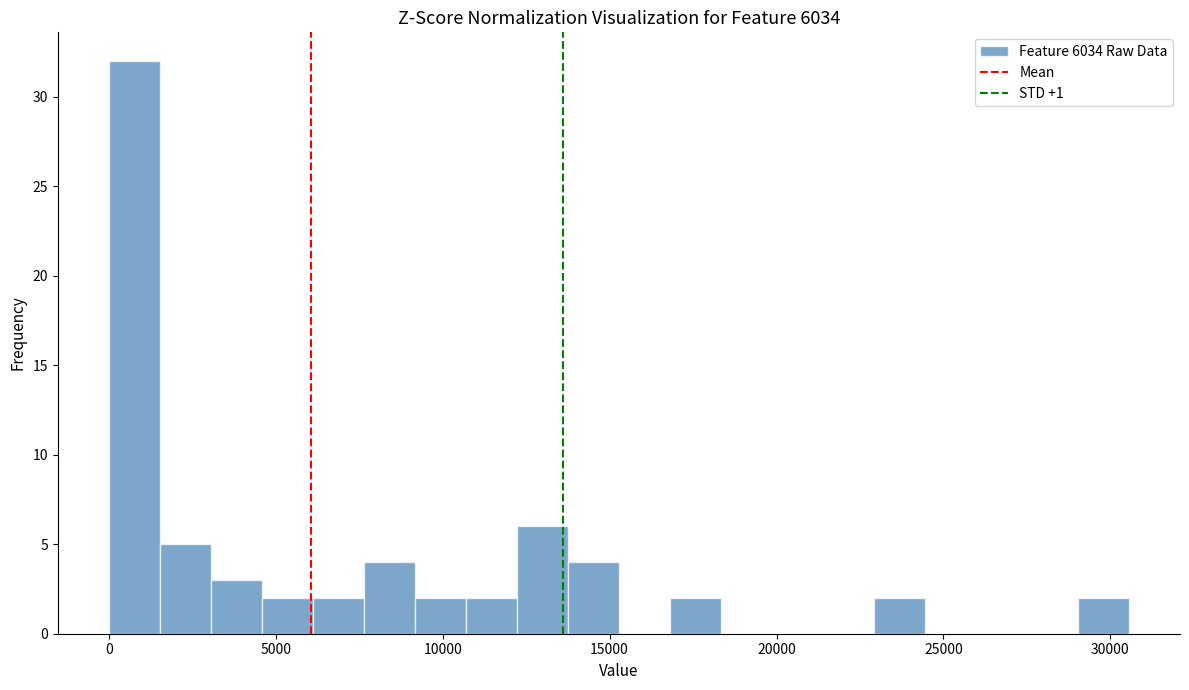

Read against the x-axis, roughly where is the centre of the tallest bar?

1000